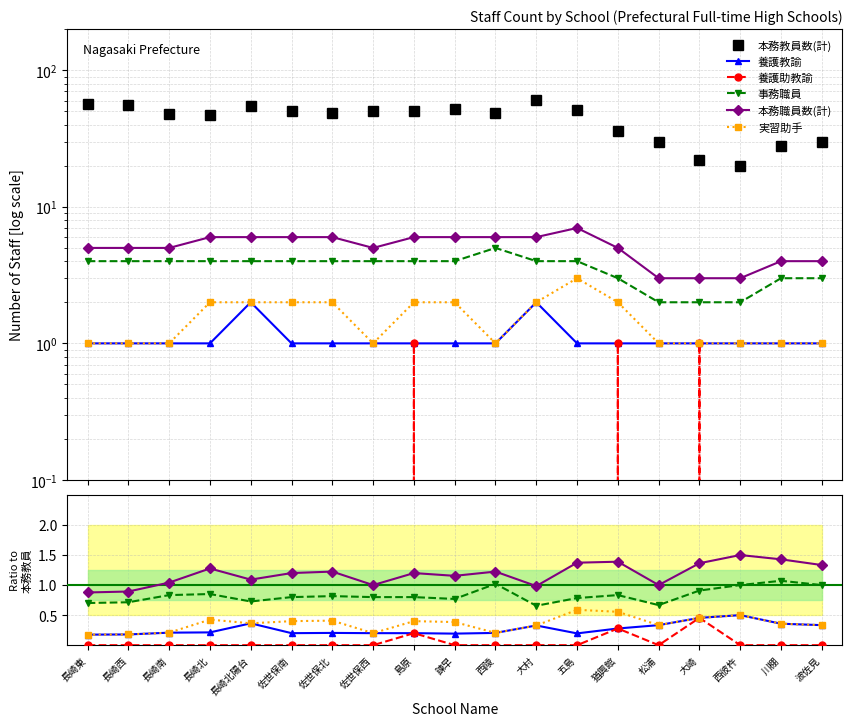

How many lines are shown in the chart?

6